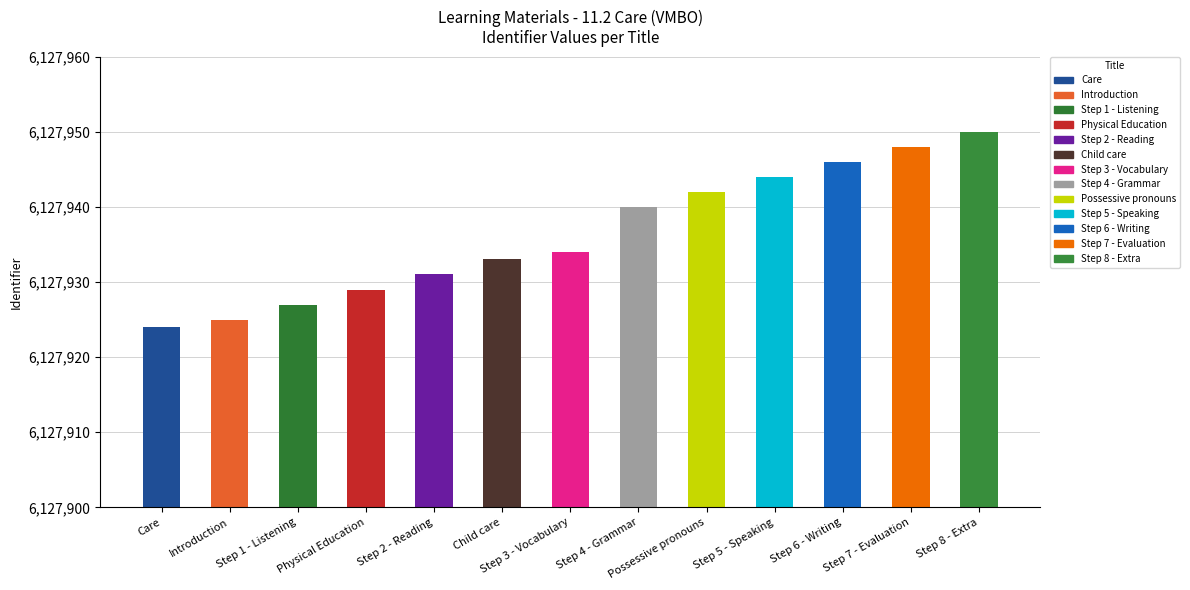

What is the difference between the second highest and second lowest values?

23